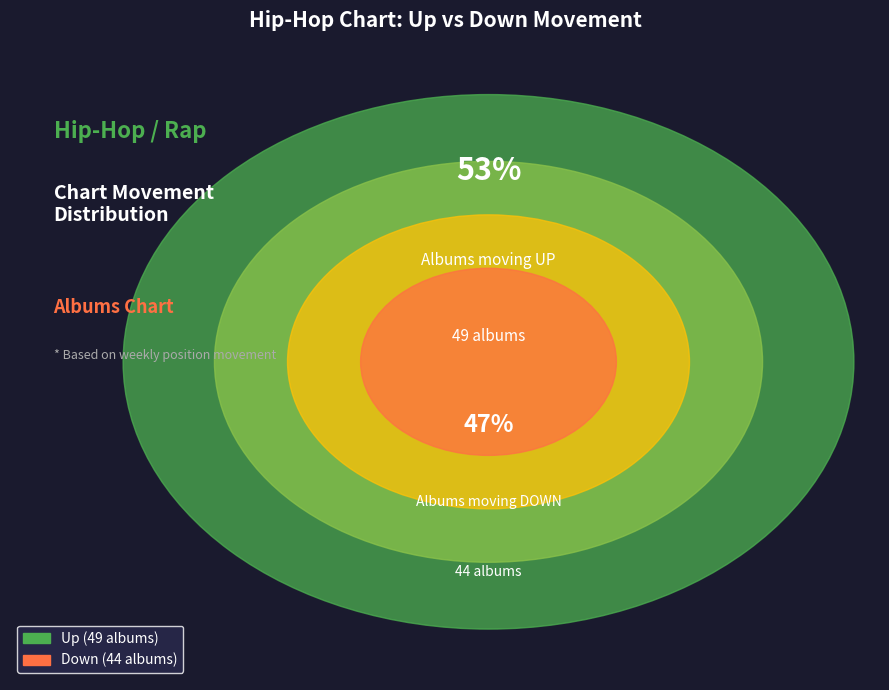

Rank the categories by value from lowest to highest.

down, up